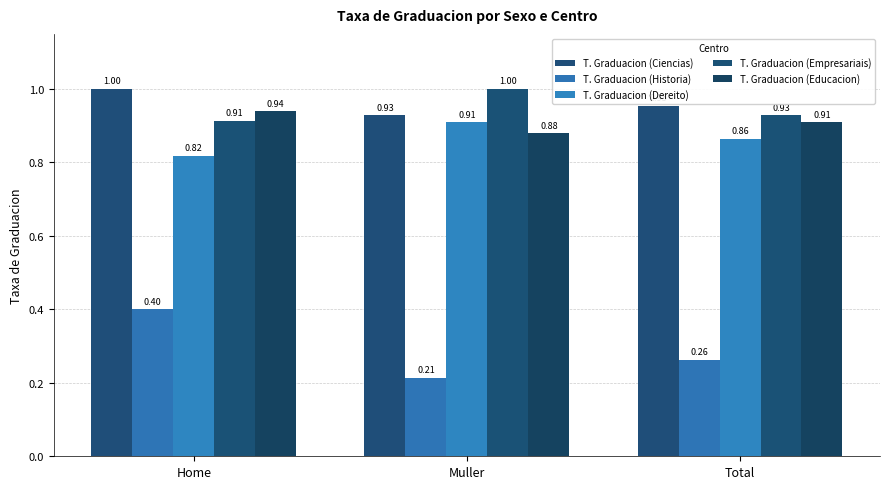

Reading left to right, list all the values displayed in this chart.

T. Graduacion (Ciencias): 1.0	0.9	1.0
T. Graduacion (Historia): 0.4	0.2	0.3
T. Graduacion (Dereito): 0.8	0.9	0.9
T. Graduacion (Empresariais): 0.9	1.0	0.9
T. Graduacion (Educacion): 0.9	0.9	0.9